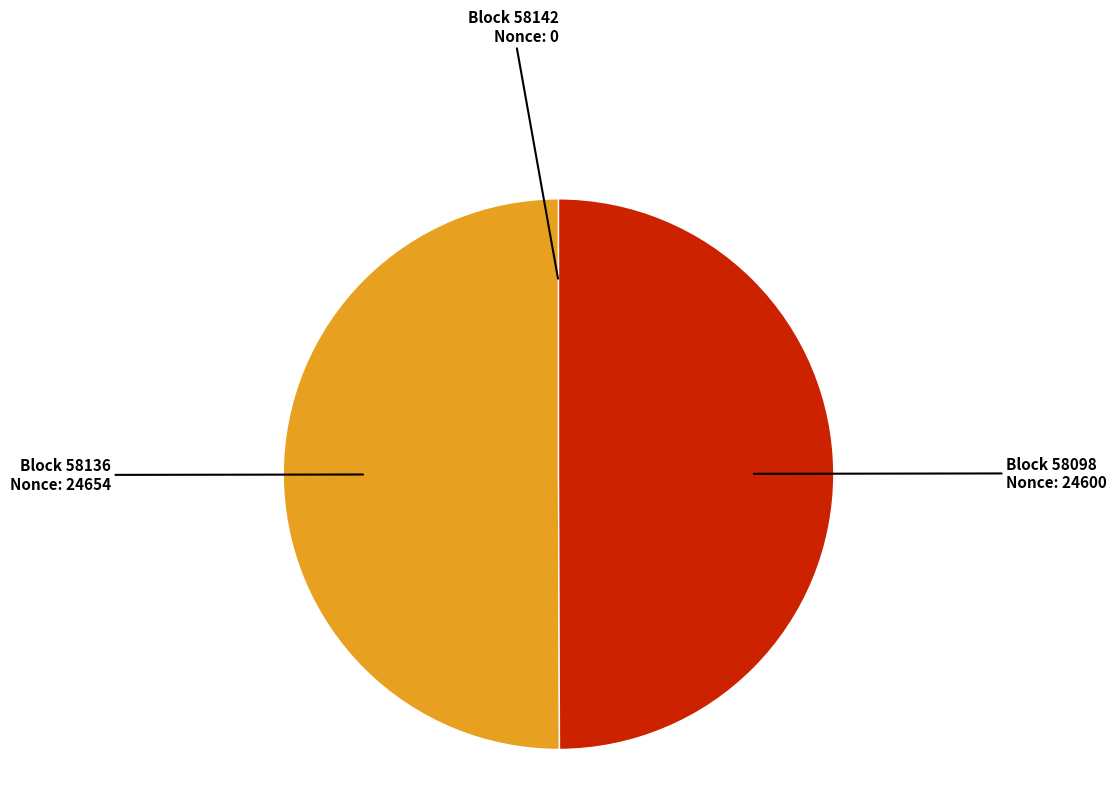

Is it true that Block 58136 is 64% of the pie?

False